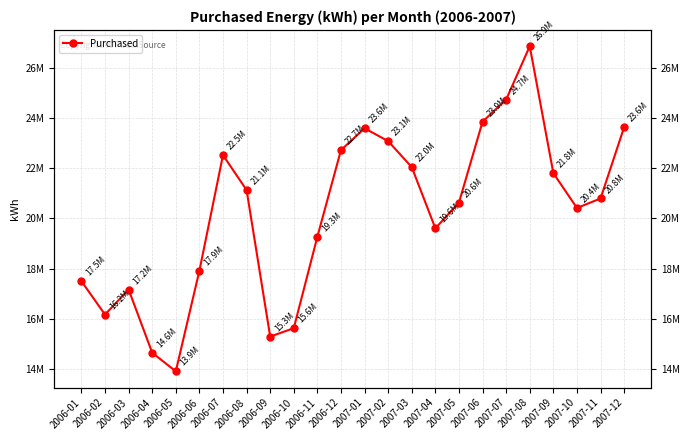

What is the label of the 18th point from the left?

2007-06